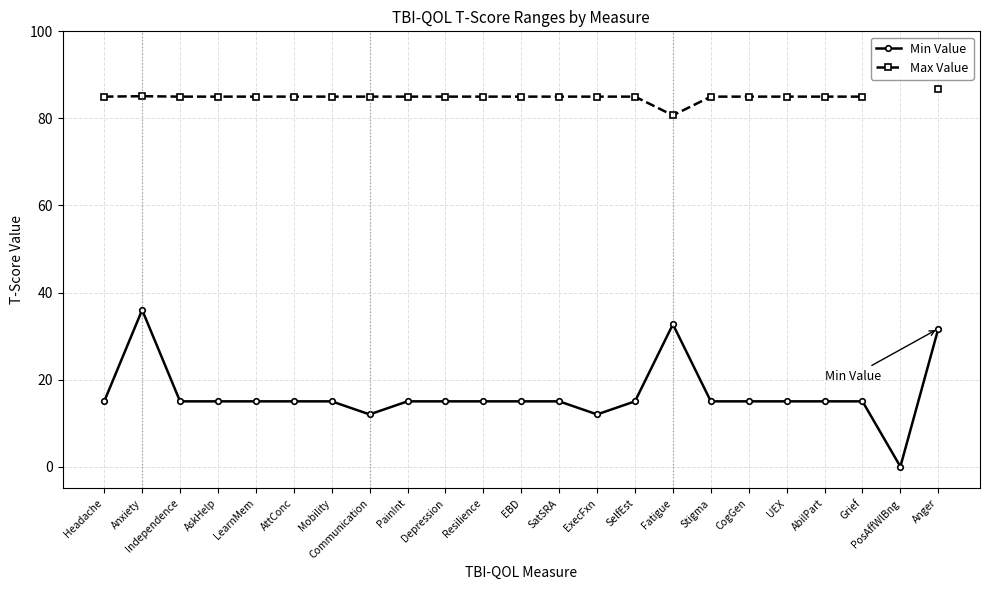

What is the highest value of the Min Value series?

36.0